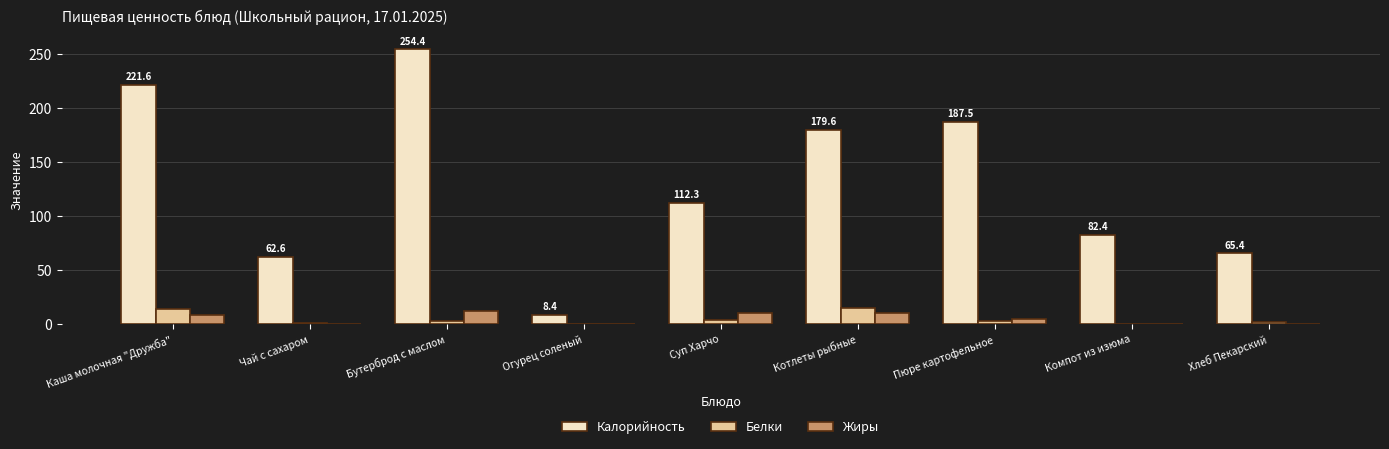

At which label is Белки closest to 7?

Суп Харчо